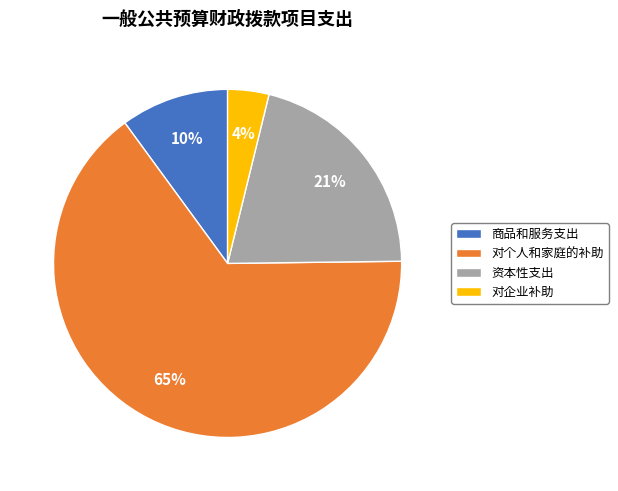

Does 对个人和家庭的补助 account for over 50% of the chart?

Yes